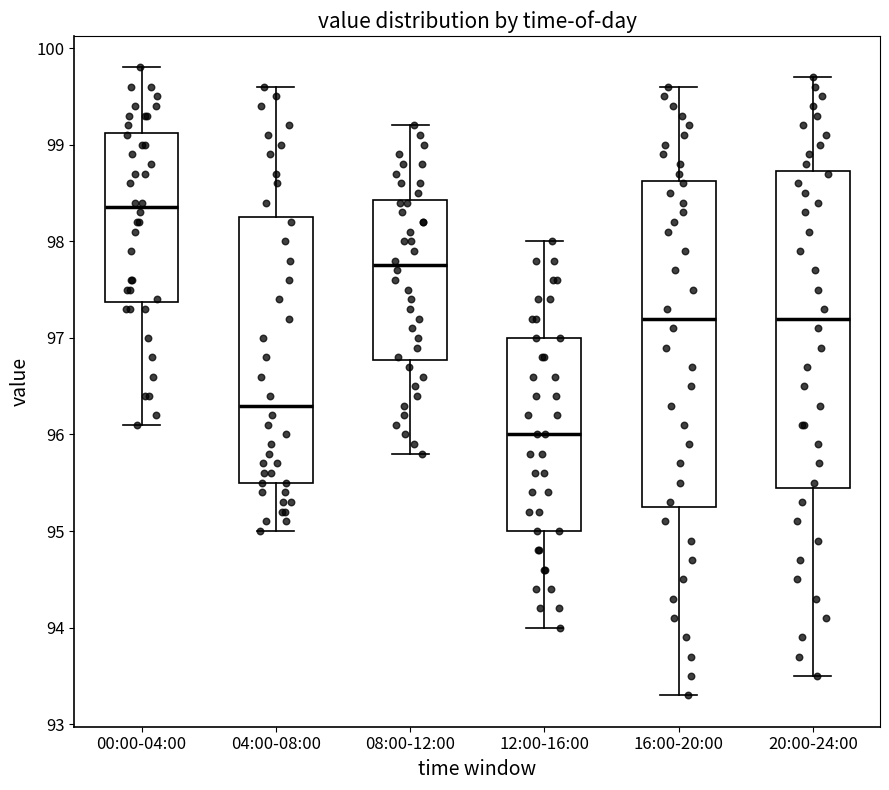

Which box has the highest median line?

00:00-04:00